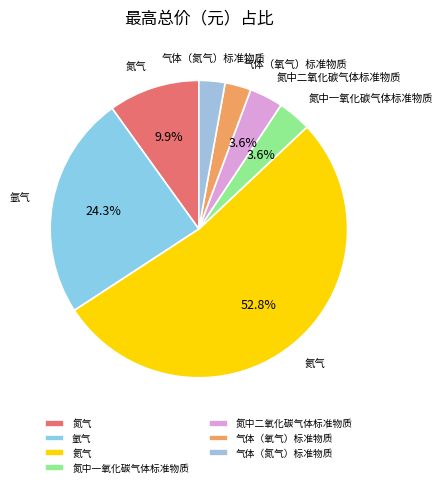

Which slice is the largest?

氦气